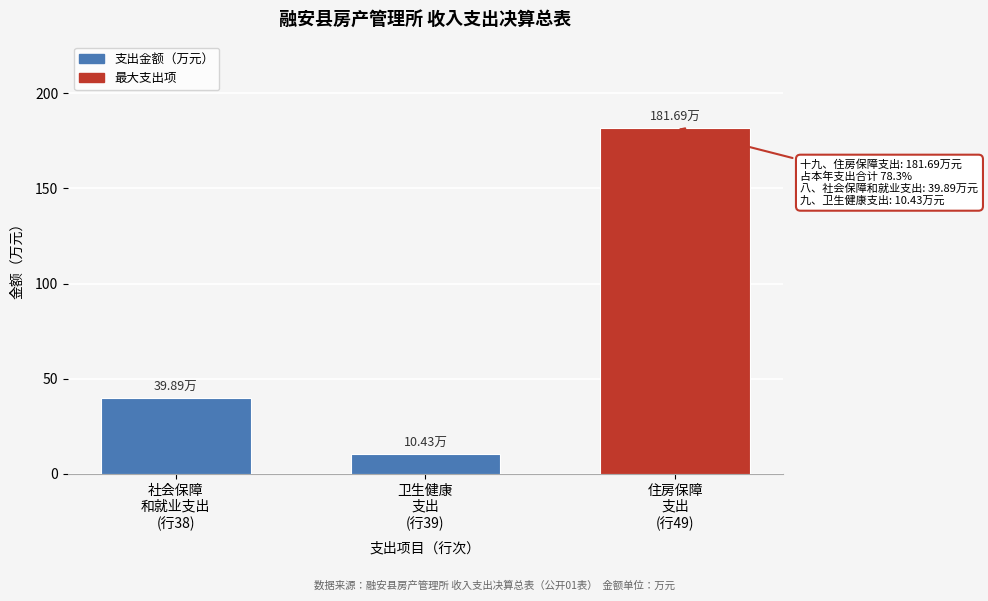

What is the sum of all values?

232.0